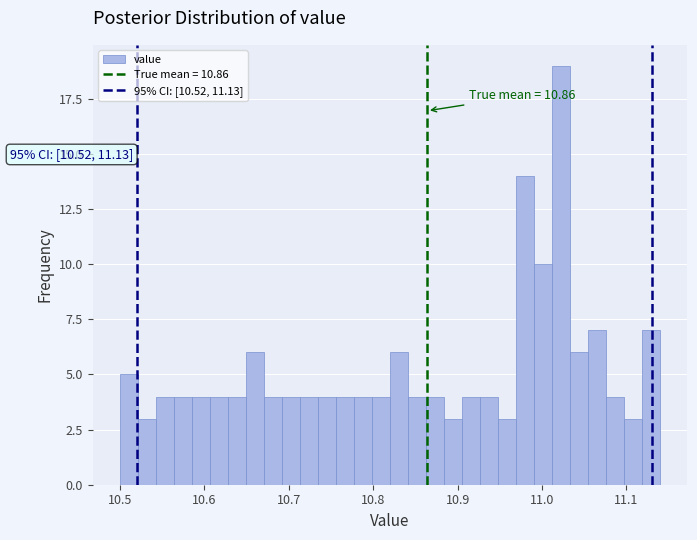

Read against the x-axis, roughly where is the centre of the tallest bar?

11.02